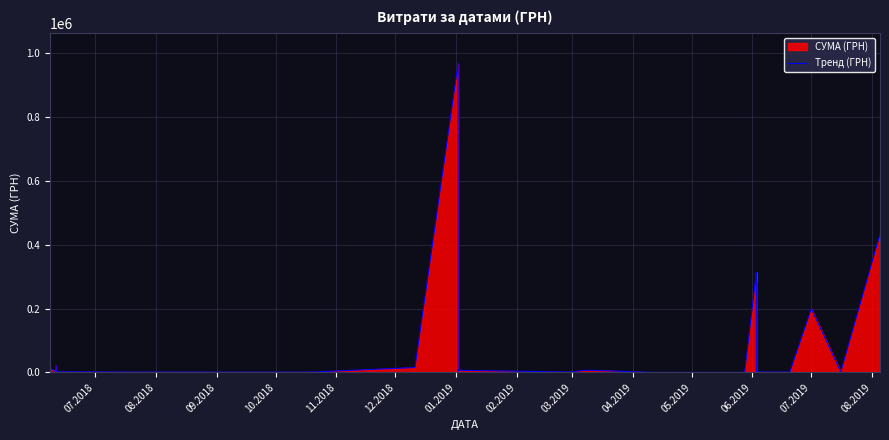

What is the maximum value shown in the chart?

967487.5